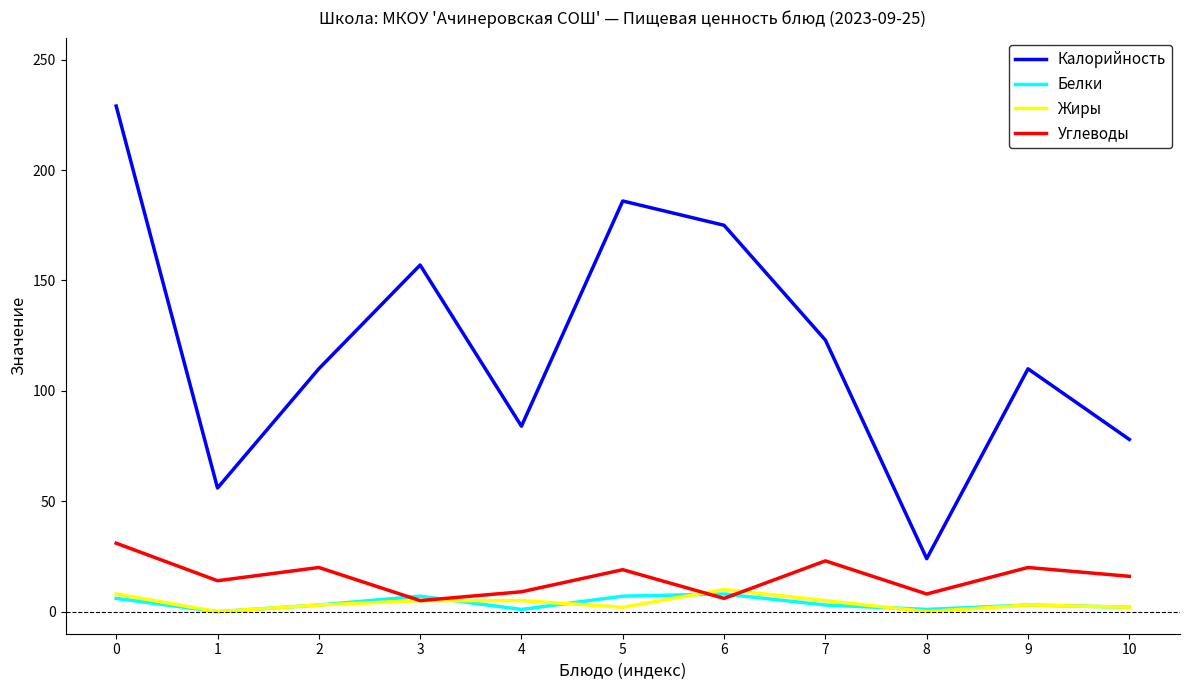

Is the value of Углеводы at 6 greater than the value of Белки at 9?

Yes